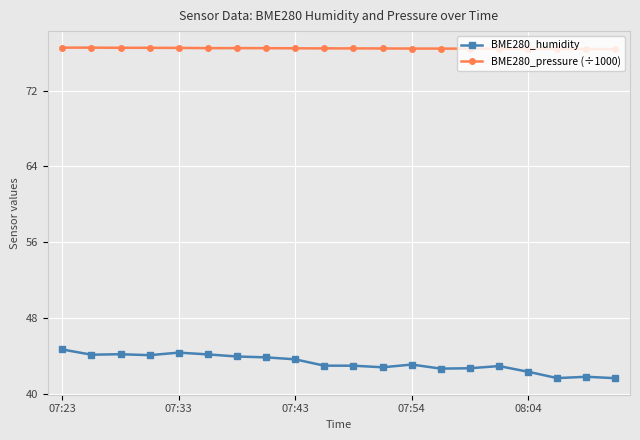

What is the value of the BME280_pressure (÷1000) point at the 17th from the left?

76.4